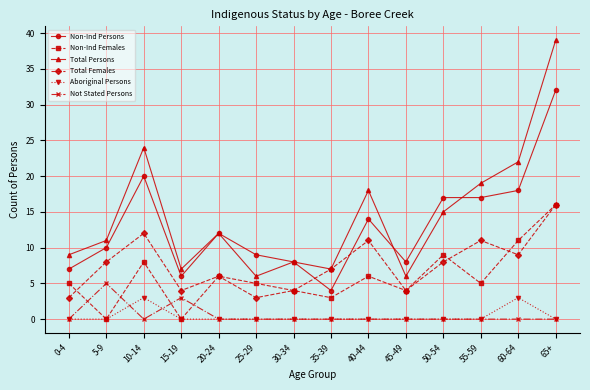

True or false: Total Females has more than 1 interior local peaks.

True